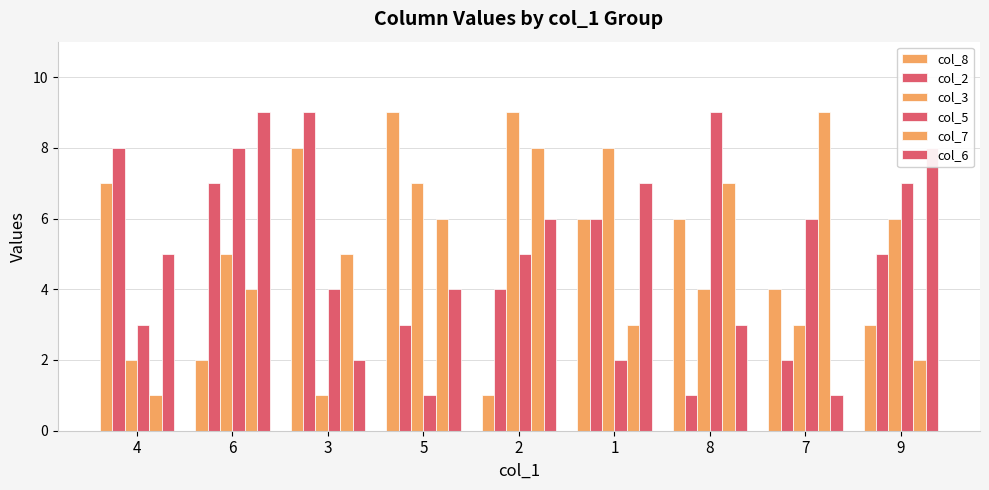

How many values in the col_6 series are below 5?

4